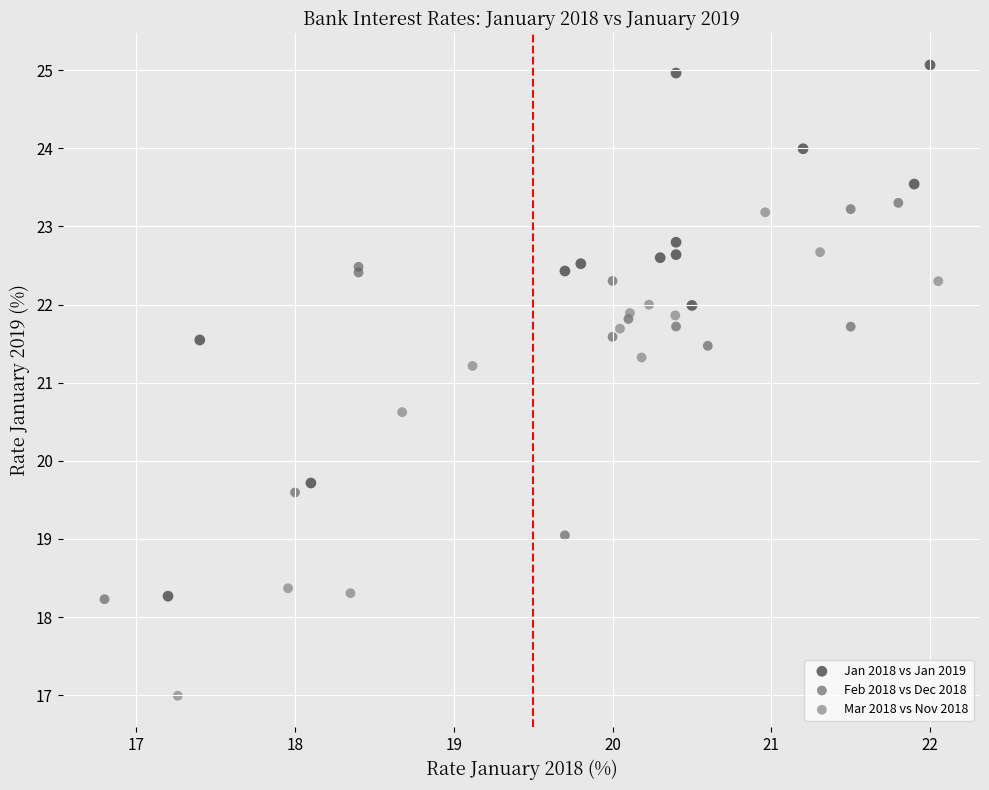

Which series has the largest Y range (max minus min)?

Jan 2018 vs Jan 2019